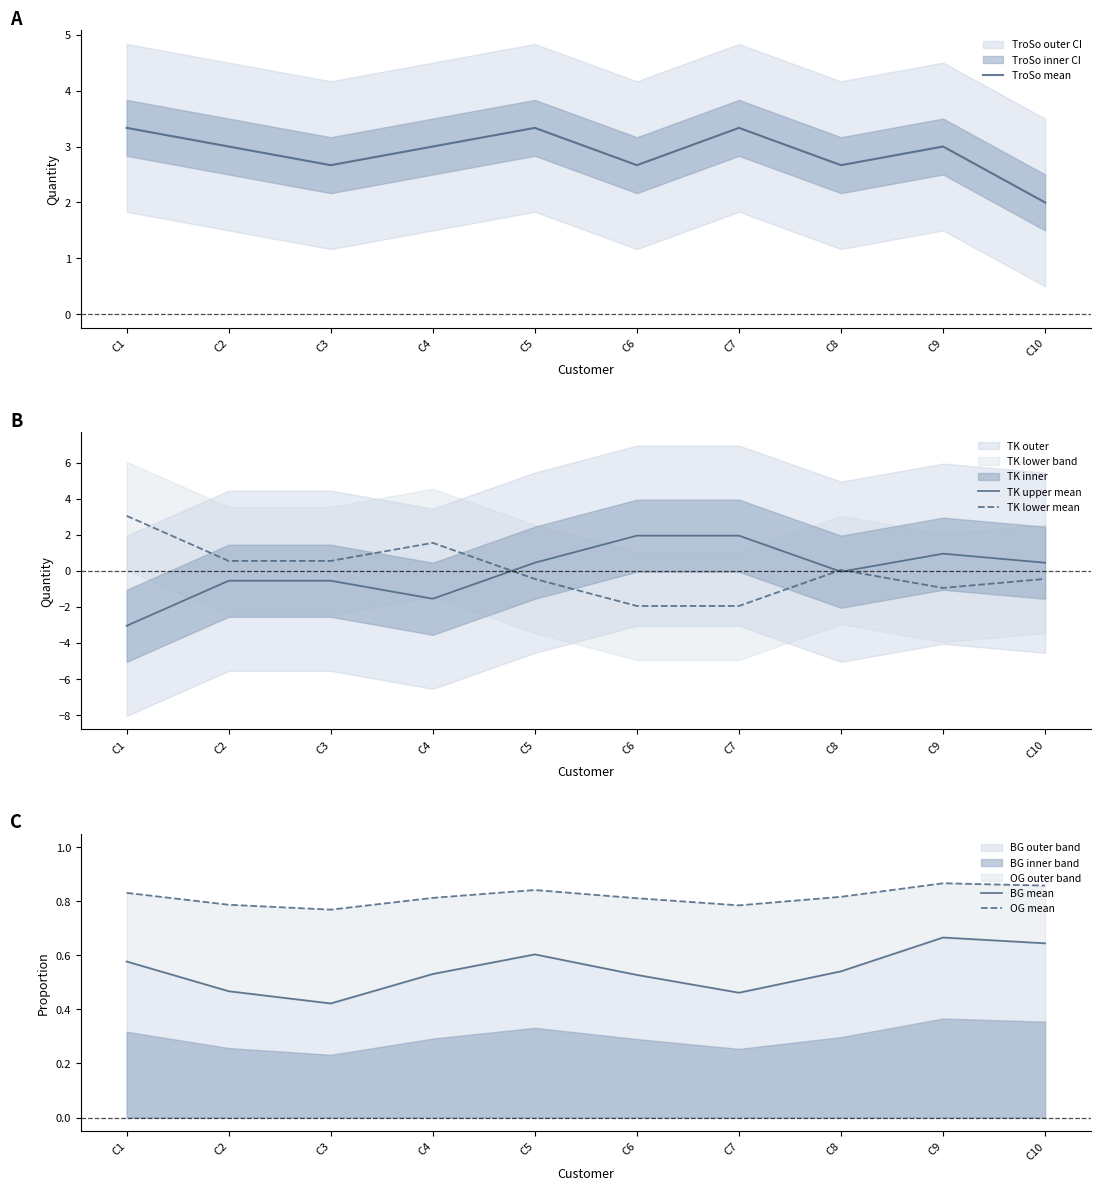

Where does the TK upper mean series first go above 0?

C5